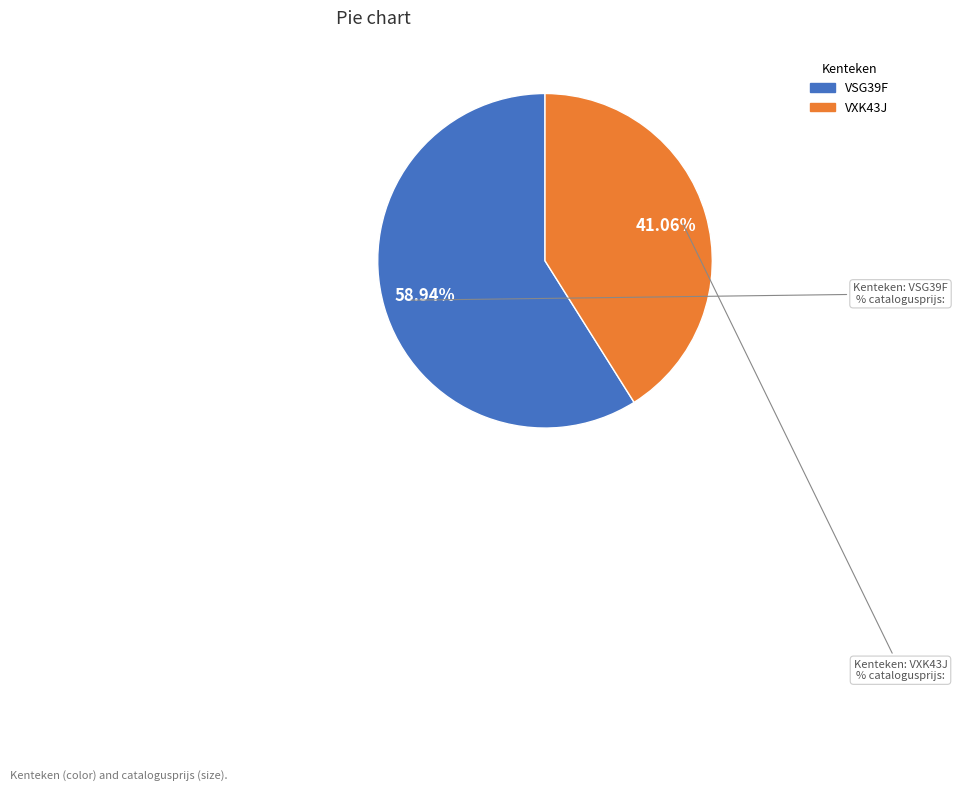

True or false: VSG39F accounts for 59% of the total.

True